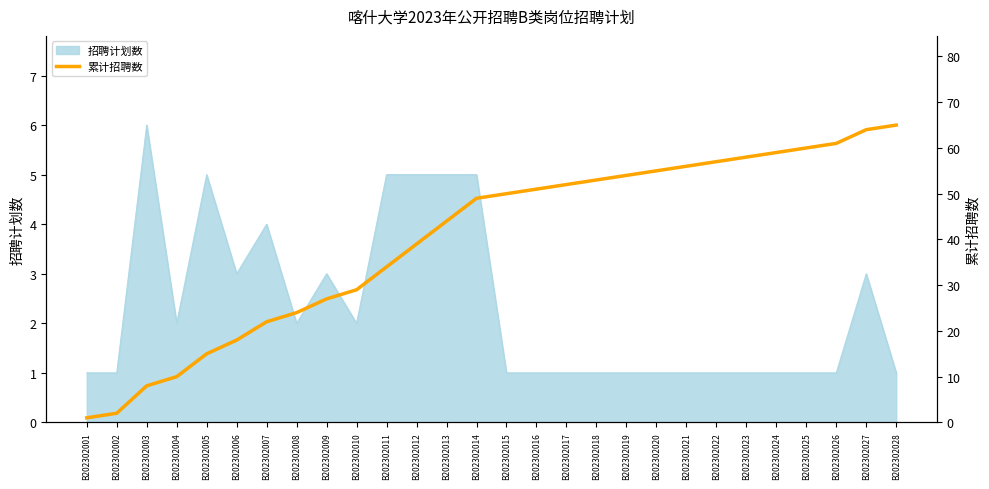

True or false: the data shows 83 at B202302019.

False